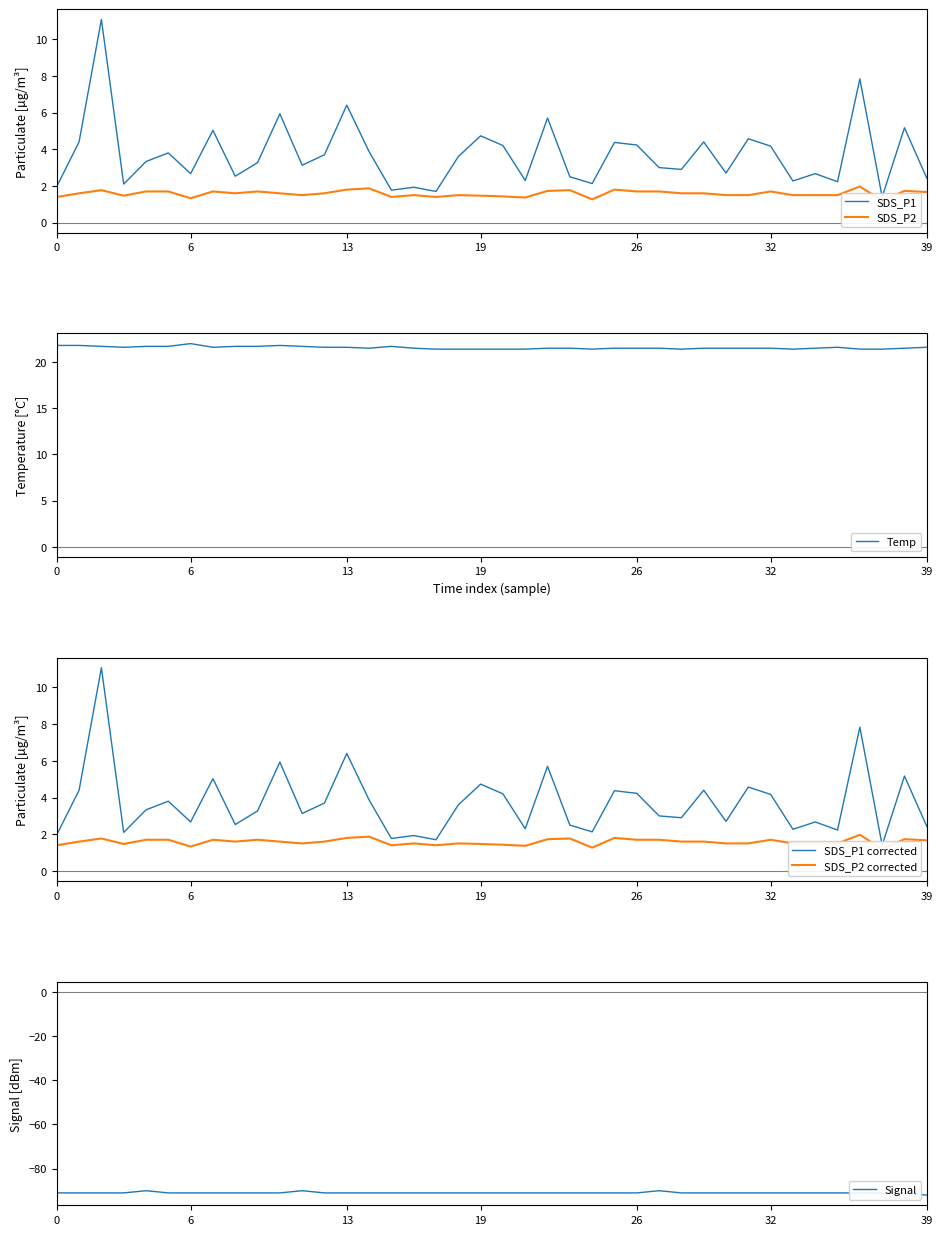

At how many categories does at least one series exceed -49?

40